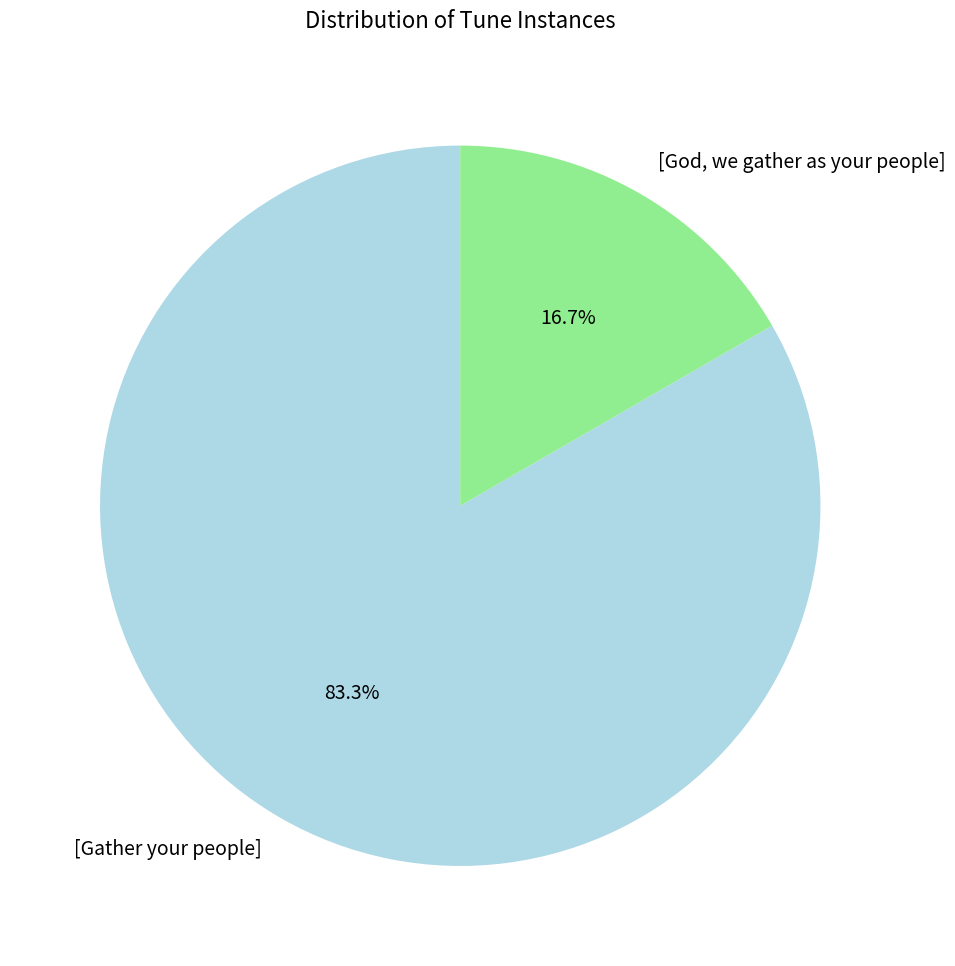

What is the smallest slice in the pie chart?

[God, we gather as your people]